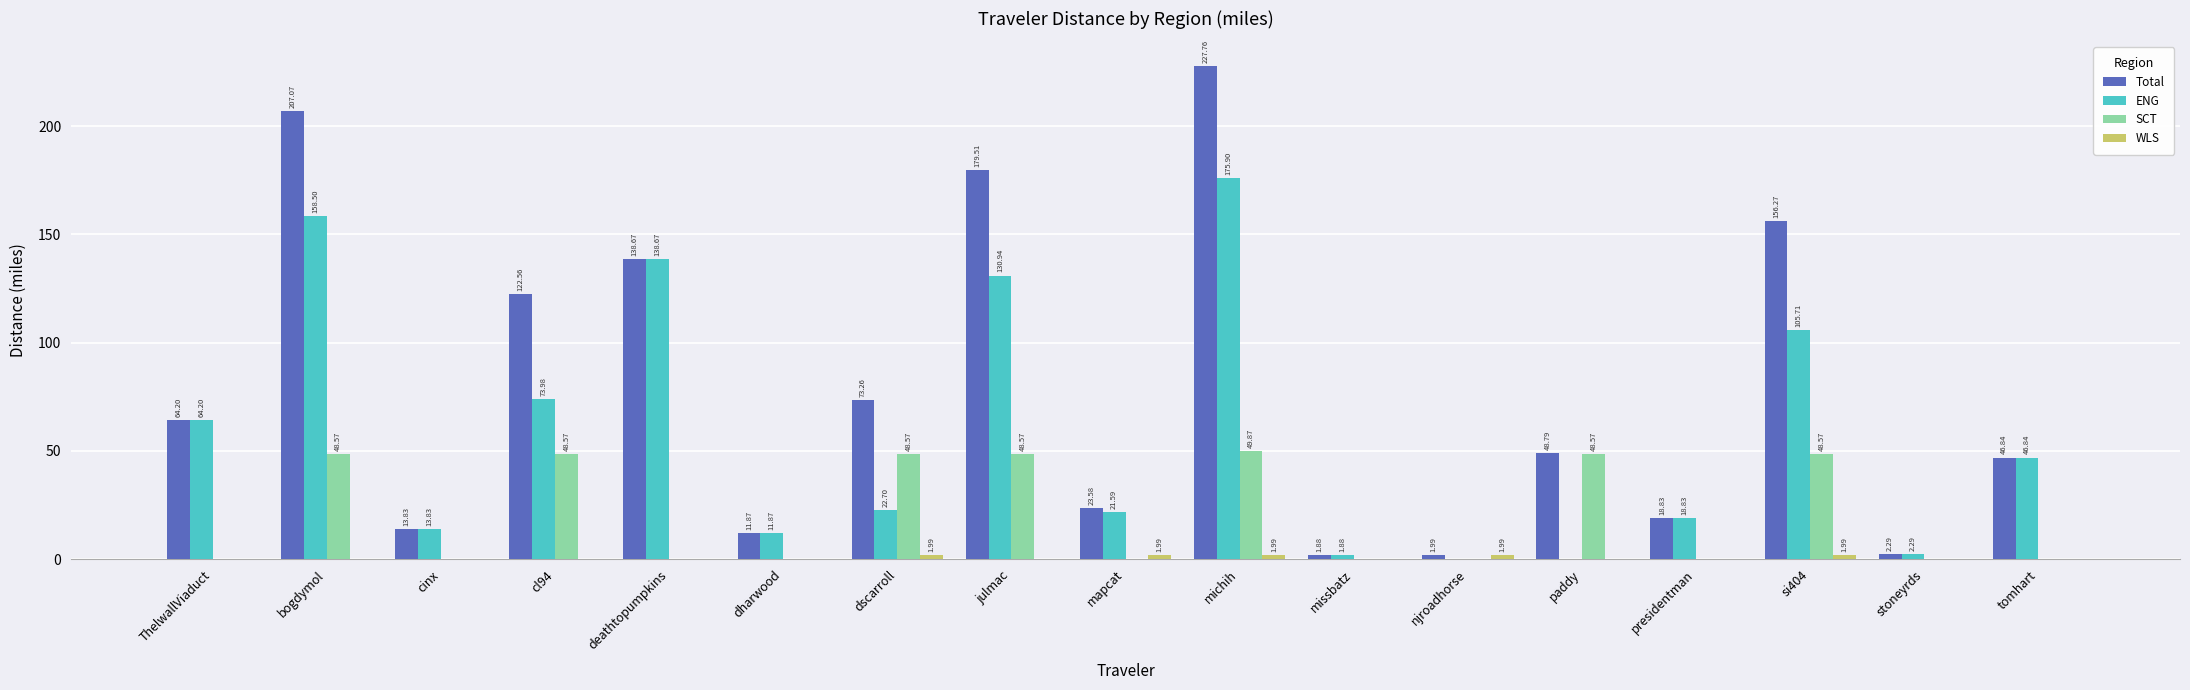

Which series changed the most between cinx and njroadhorse?

ENG